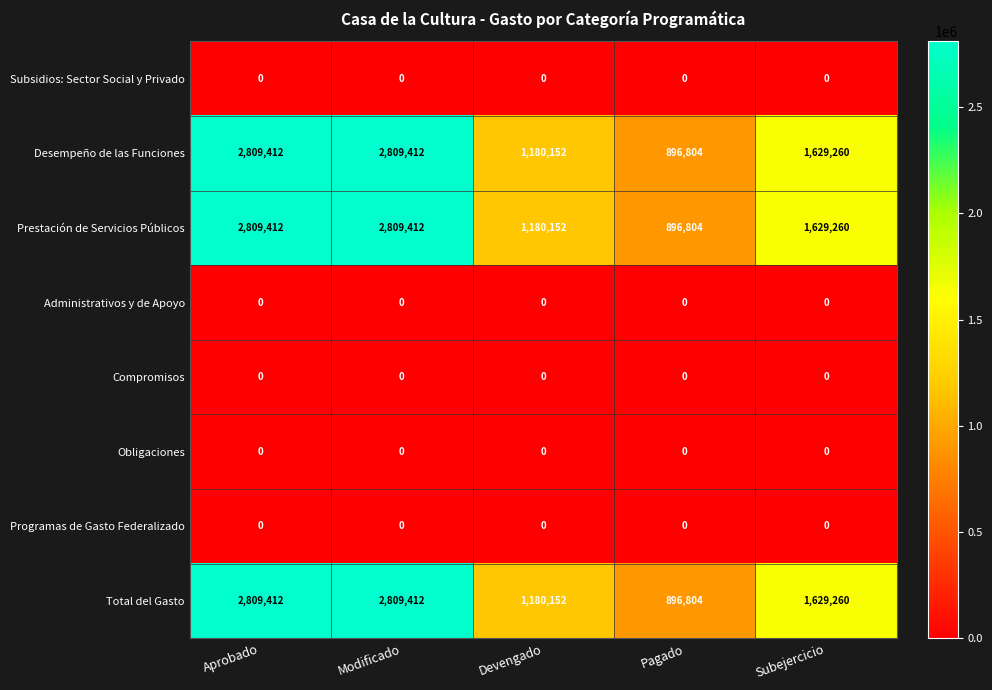

What is the total value across all series at Devengado?

3540456